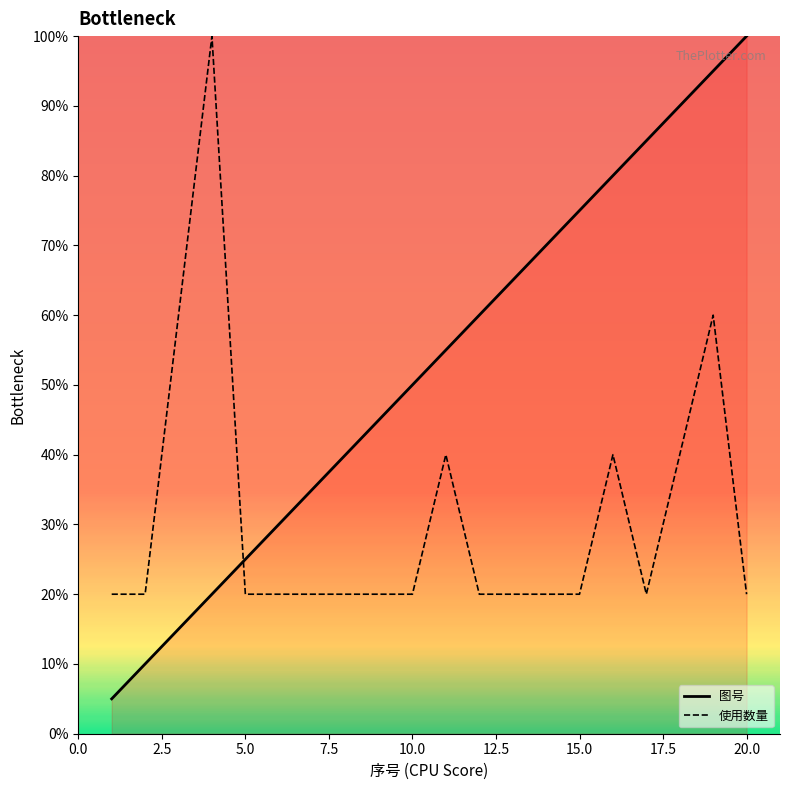

Which series has the largest total across all categories?

图号